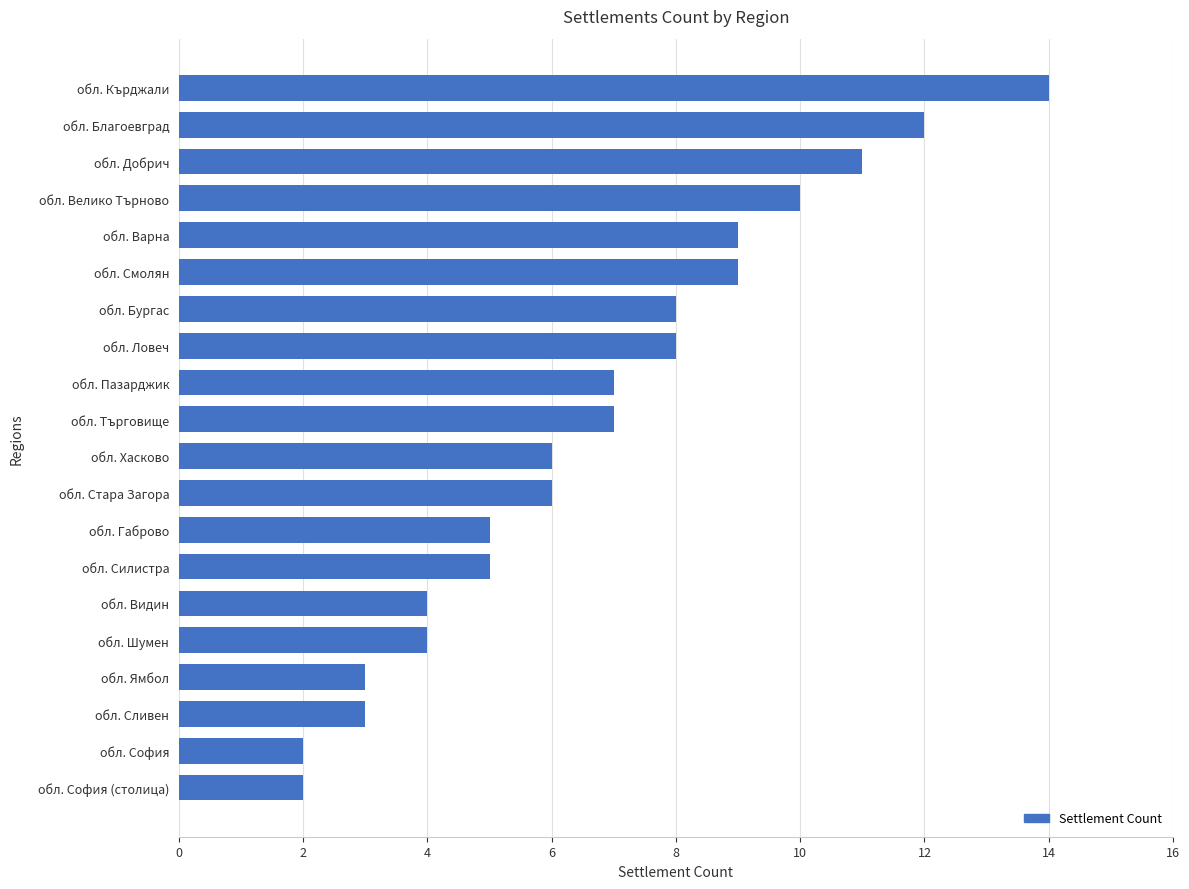

What is the change in value from обл. Велико Търново to обл. Стара Загора?

-4